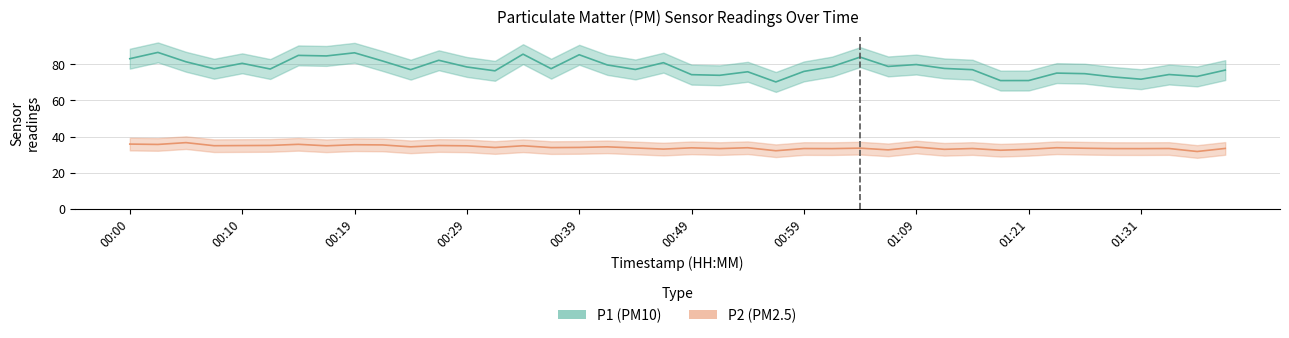

How many data points in P1 are less than 77?

17